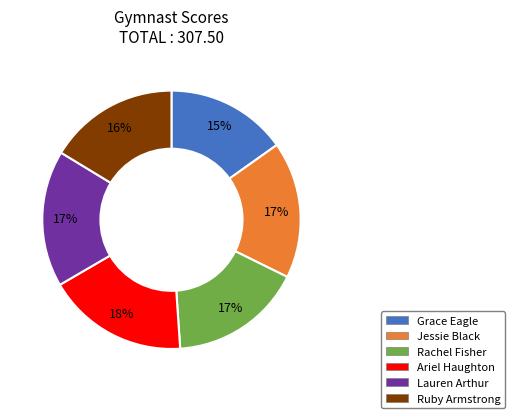

Combined, do Jessie Black and Lauren Arthur account for over 50%?

No